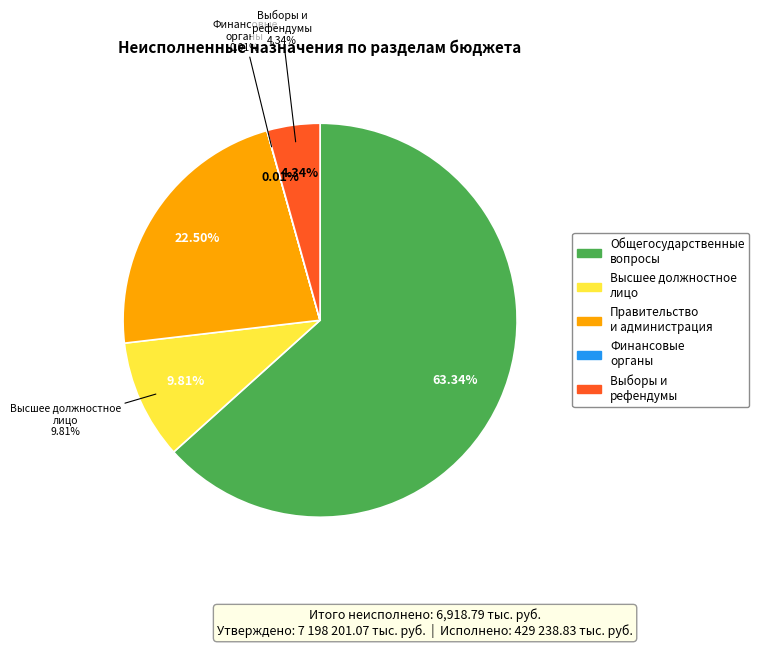

To the nearest percent, what is the combined percentage of Обеспечение проведения выборов и референдумов and ОБЩЕГОСУДАРСТВЕННЫЕ ВОПРОСЫ?

68%